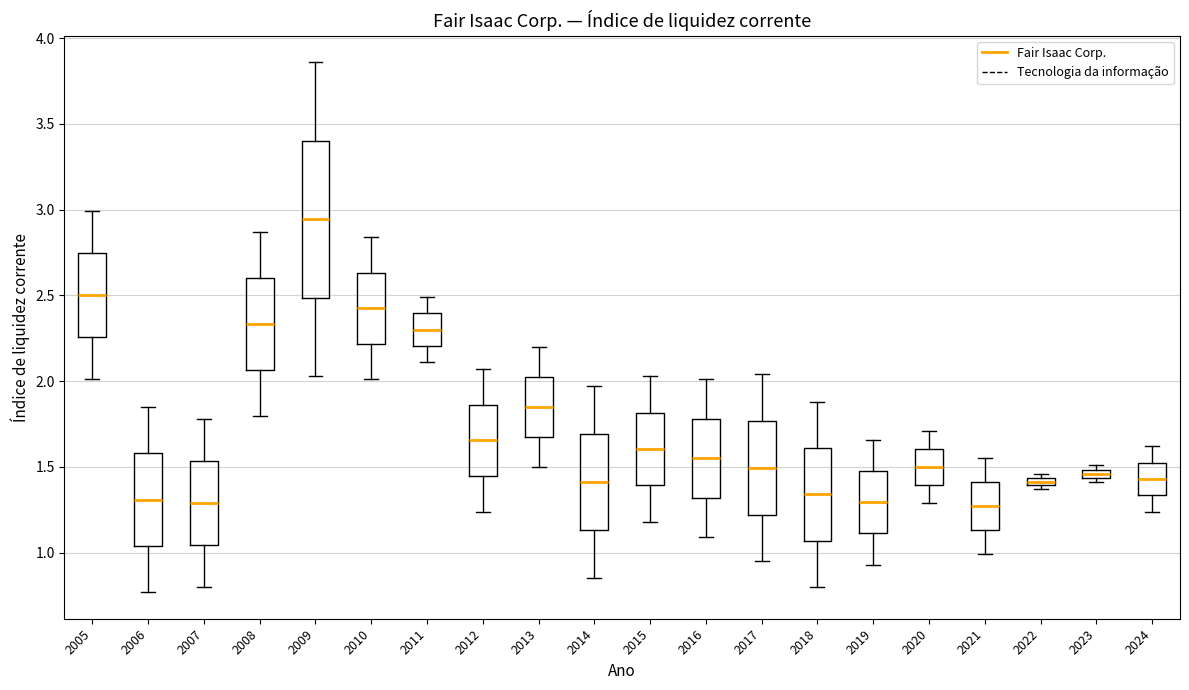

Where does the lower whisker of the box at x = 2024 end on the y-axis? The values are not printed on the chart, so give them approximately, as read against the axis.

1.25